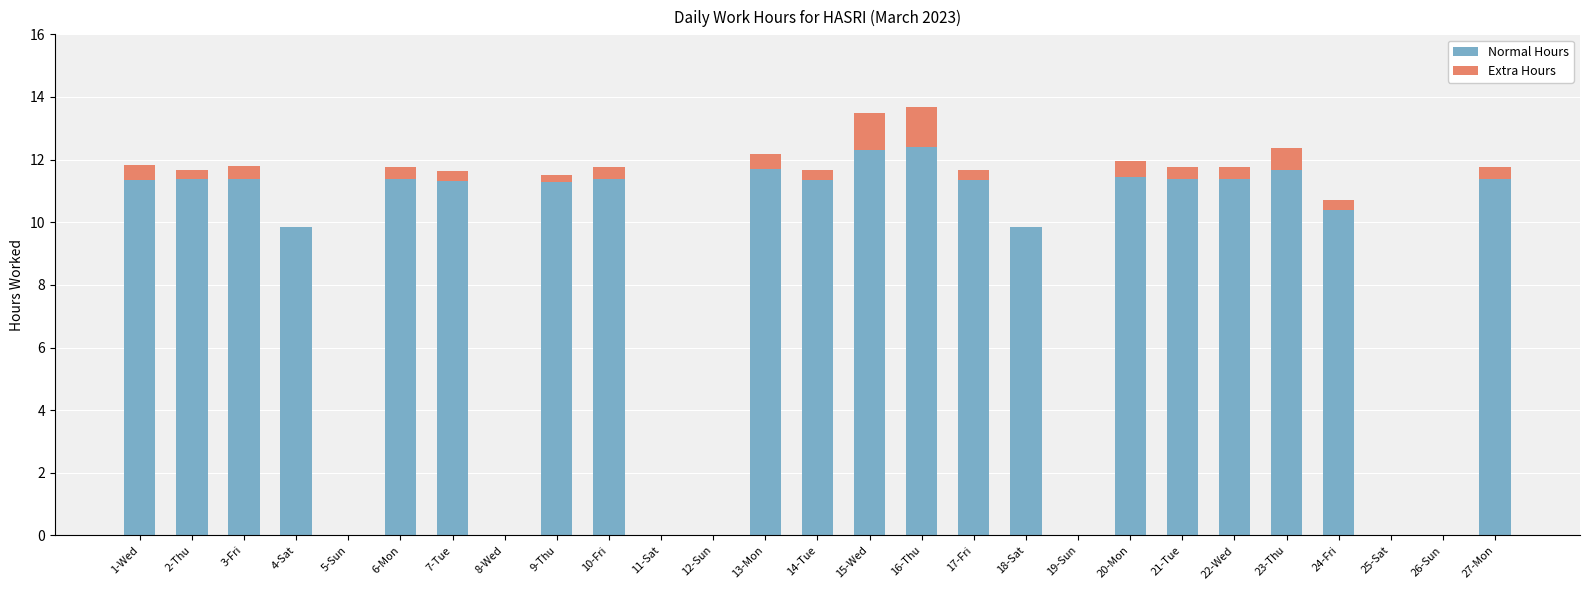

The value of Normal Hours at 20-Mon is 19.8. True or false?

False